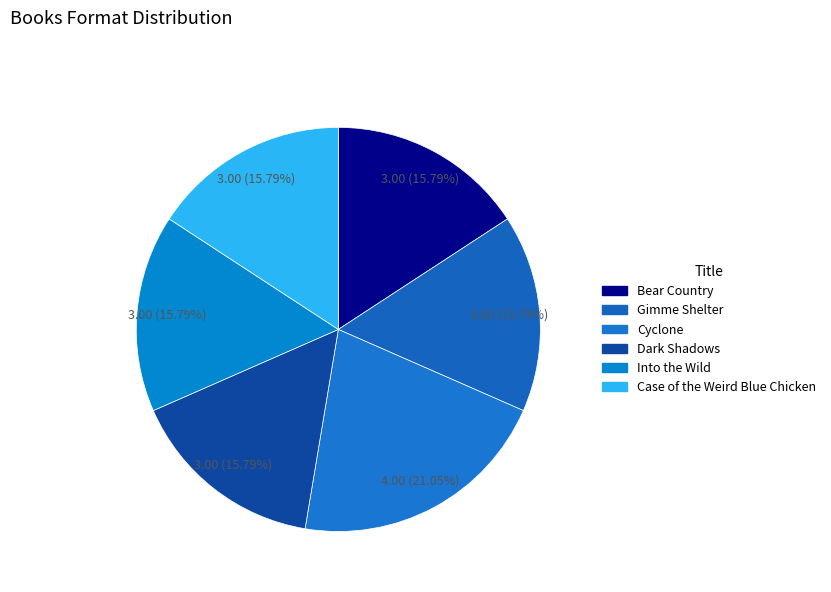

Count the number of slices in the pie.

6